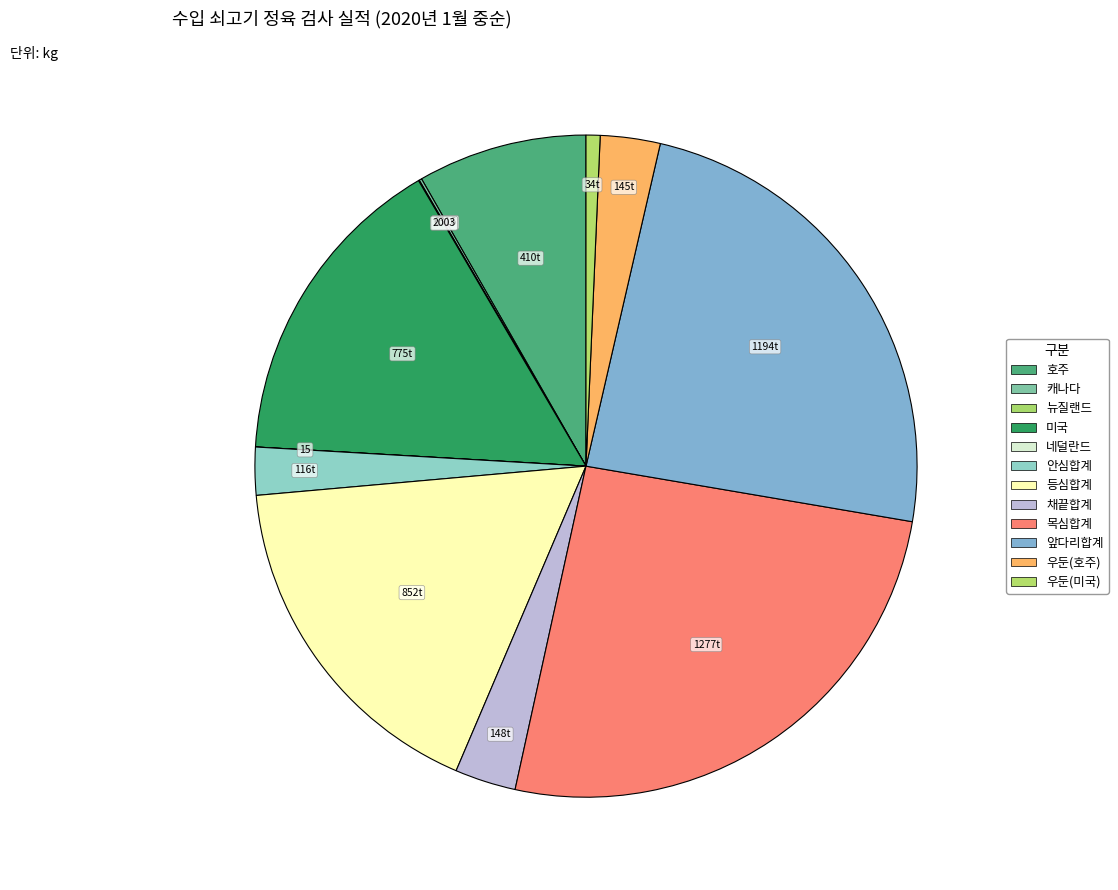

What is the change in value from 캐나다 to 우둔(호주)?

+138636.8